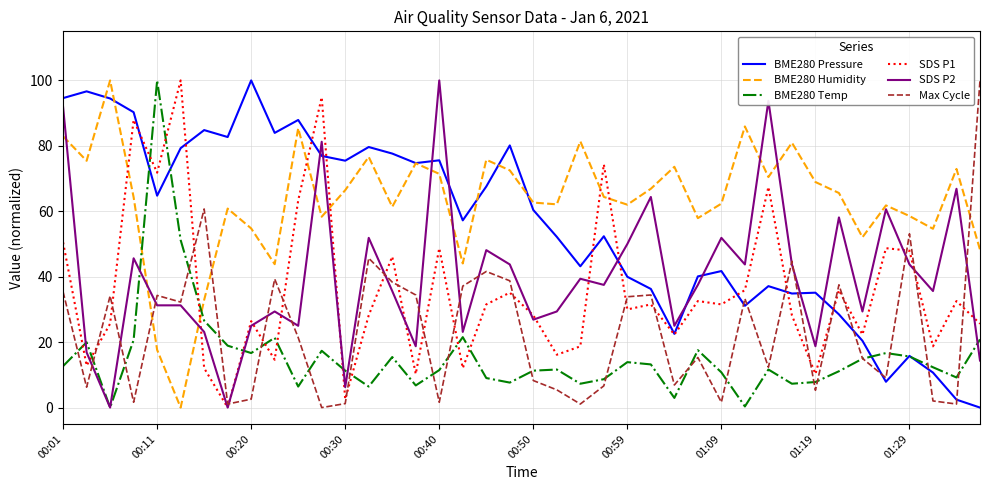

What is the greatest value displayed?

100.0